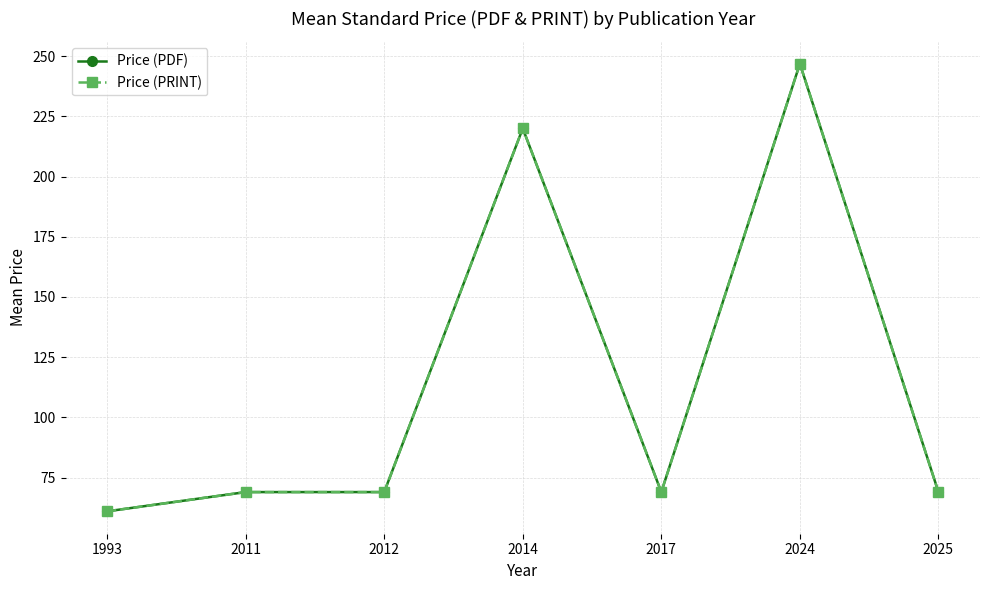

How many interior local valleys does the Price (PDF) series have?

1